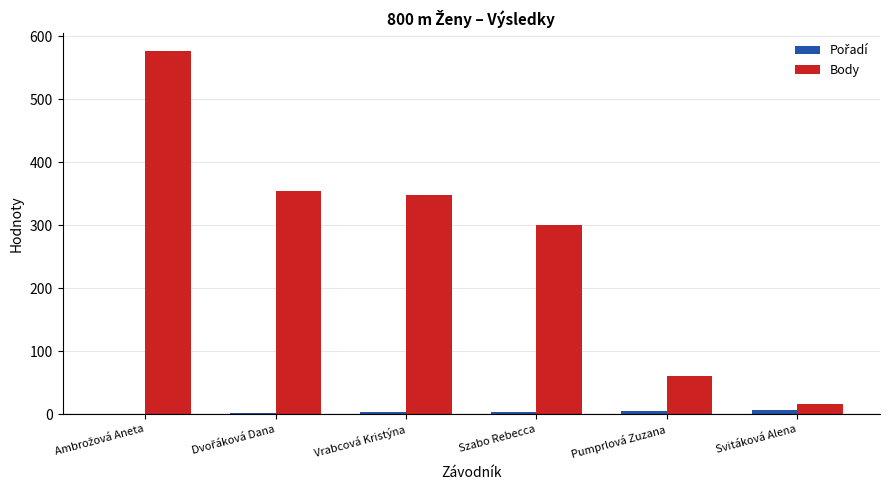

What is the maximum value shown in the chart?

576